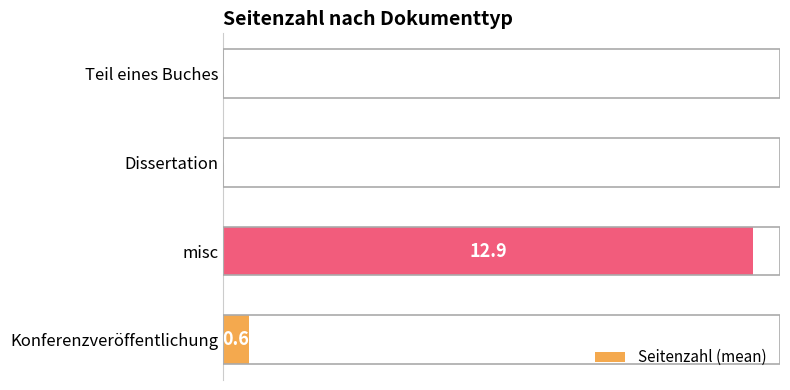

What is the change in value from Konferenzveröffentlichung to Teil eines Buches?

-0.6